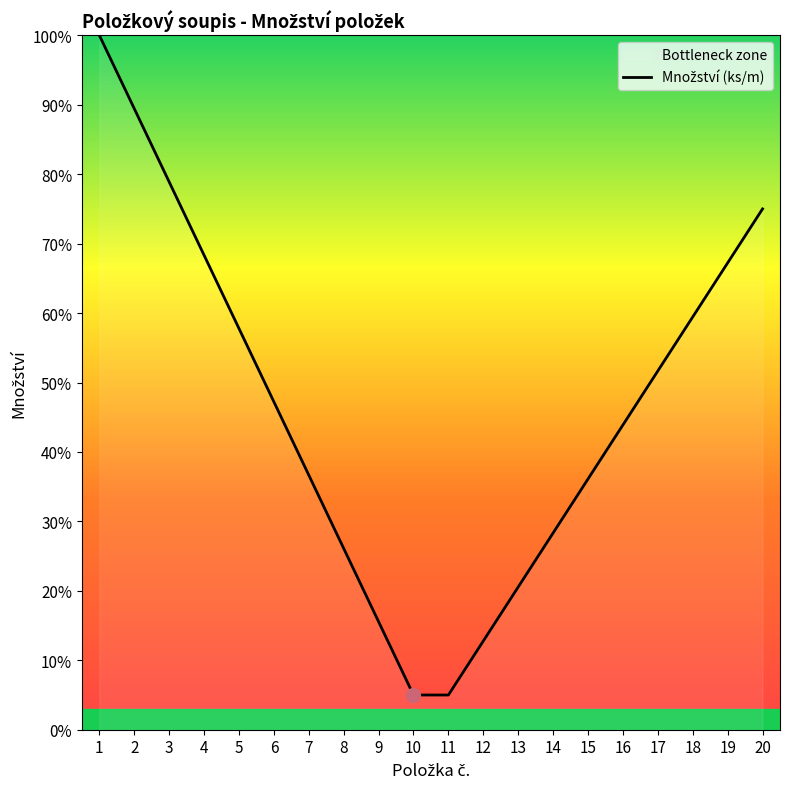

The value at 13 is 27.1. True or false?

False